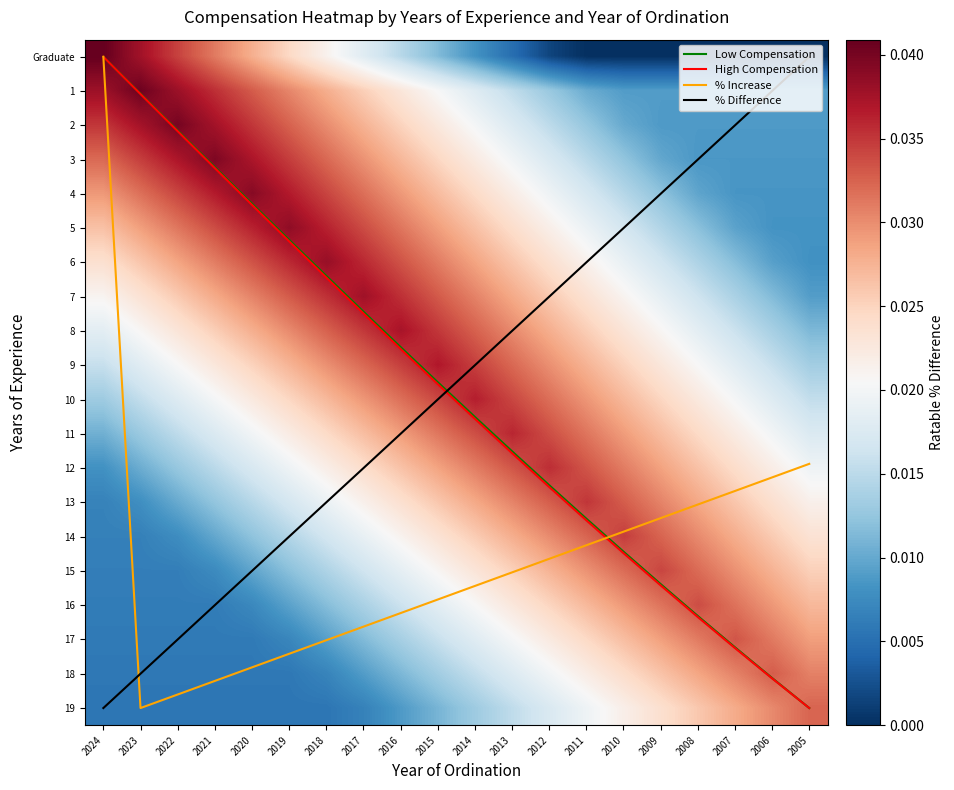

Which has a higher value, 2023 or 2015?

2015